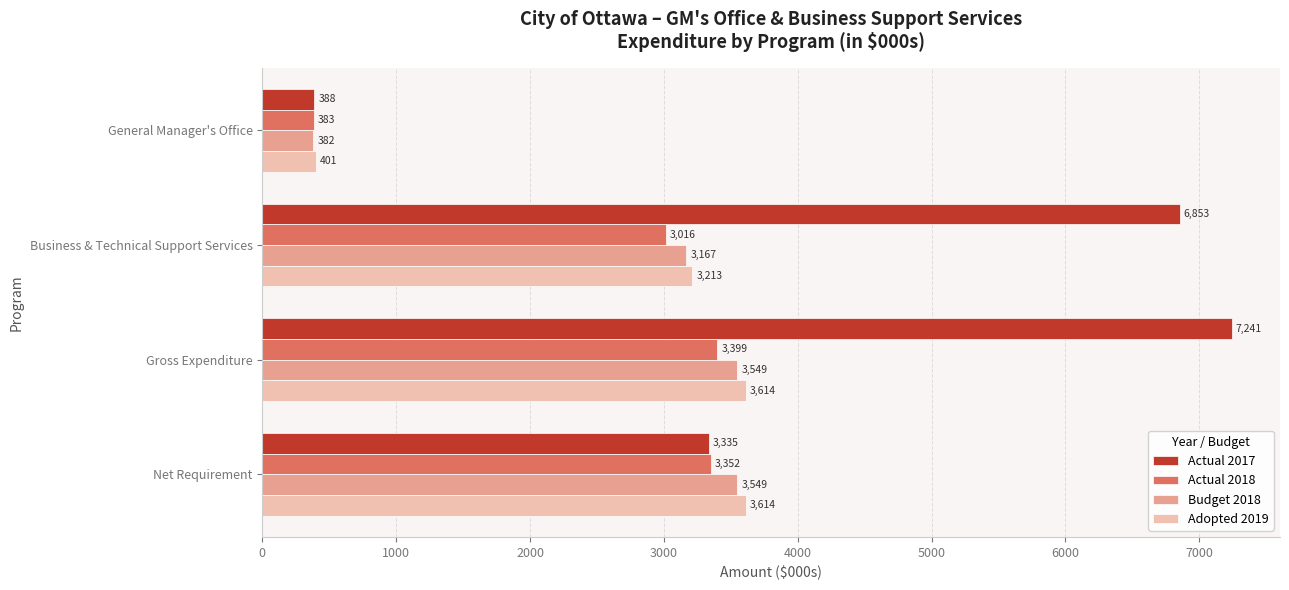

What are all the series names shown in the legend?

Actual 2017, Actual 2018, Budget 2018, Adopted 2019